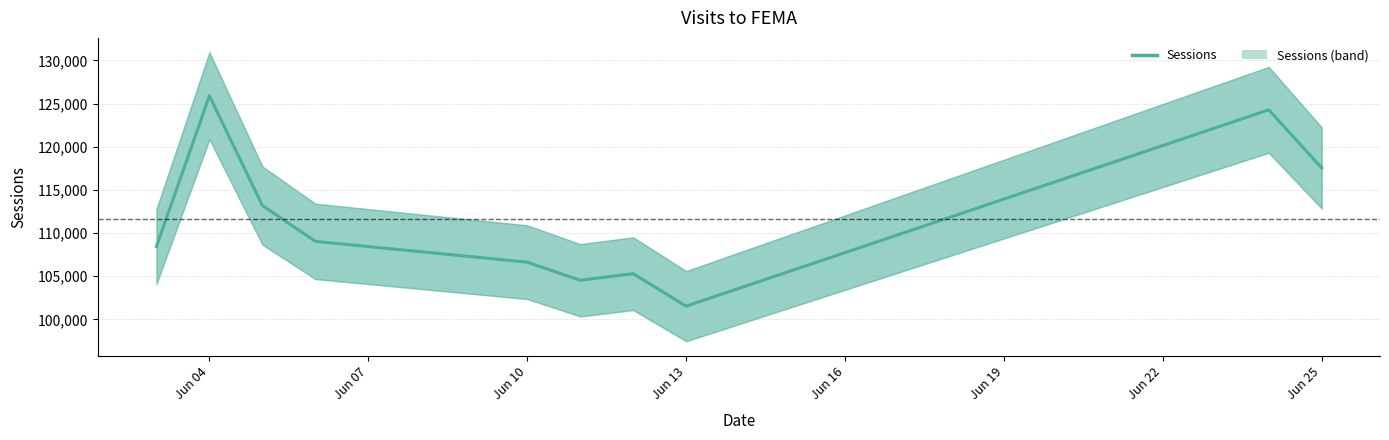

How many distinct data groups are displayed?

1